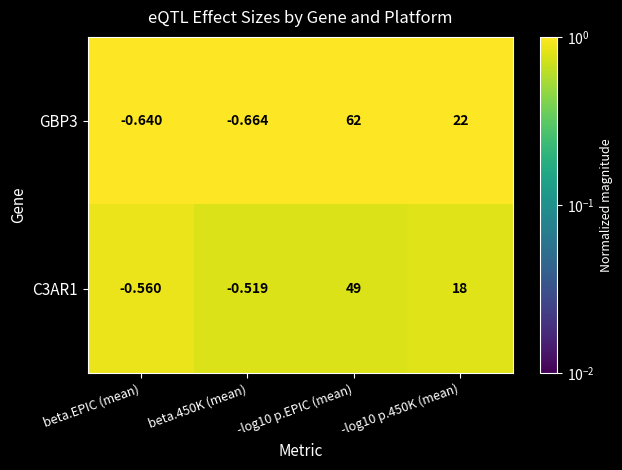

Is the value of C3AR1 at -log10 p.450K (mean) greater than the value of GBP3 at -log10 p.450K (mean)?

No